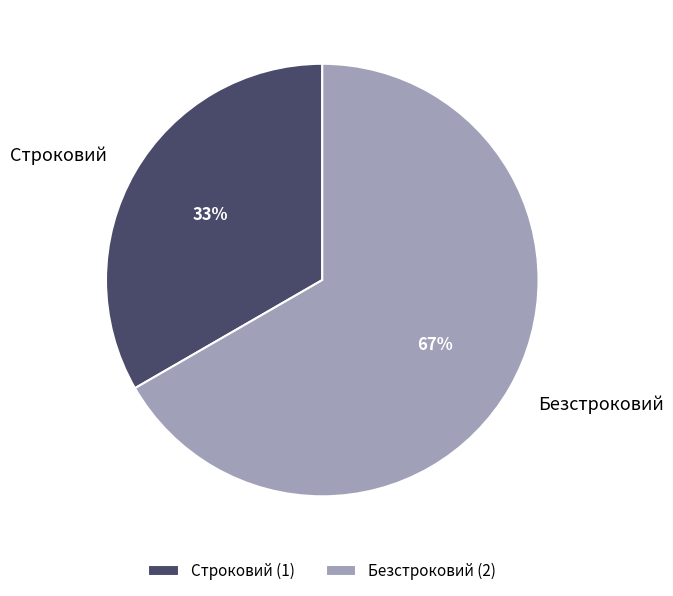

Rank the categories by value from highest to lowest.

Безстроковий, Строковий